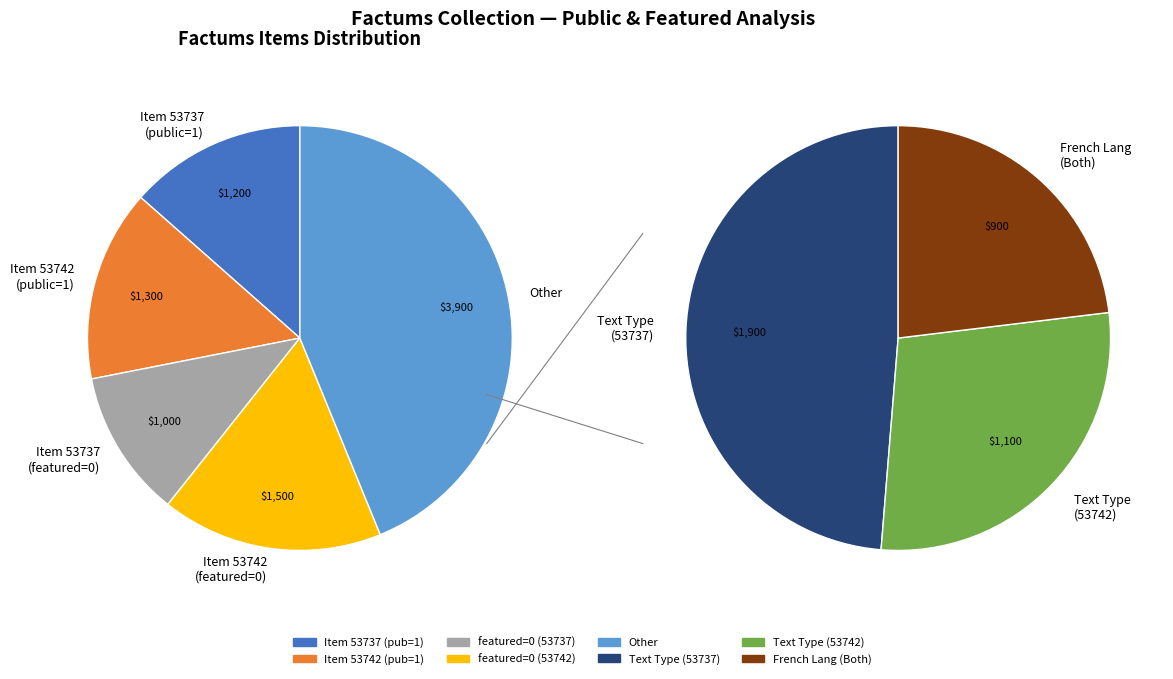

Which slice is the largest?

53737